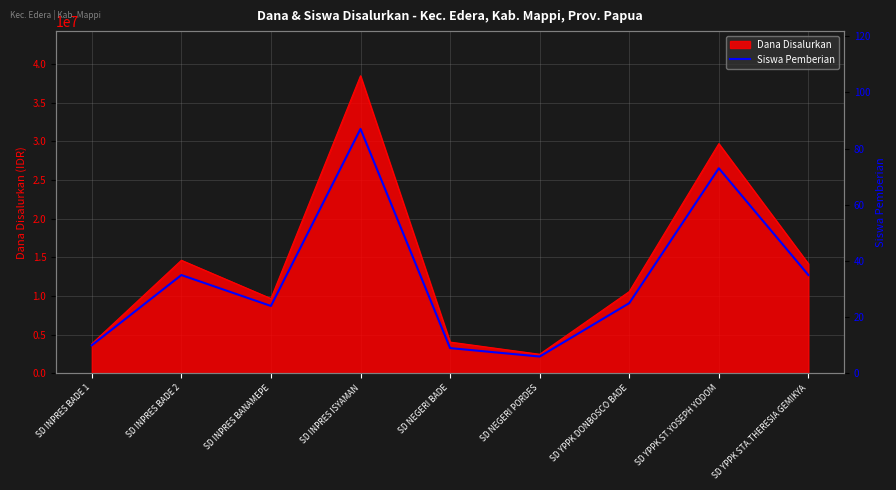

At which label does the data first exceed 25?

SD INPRES BADE 2